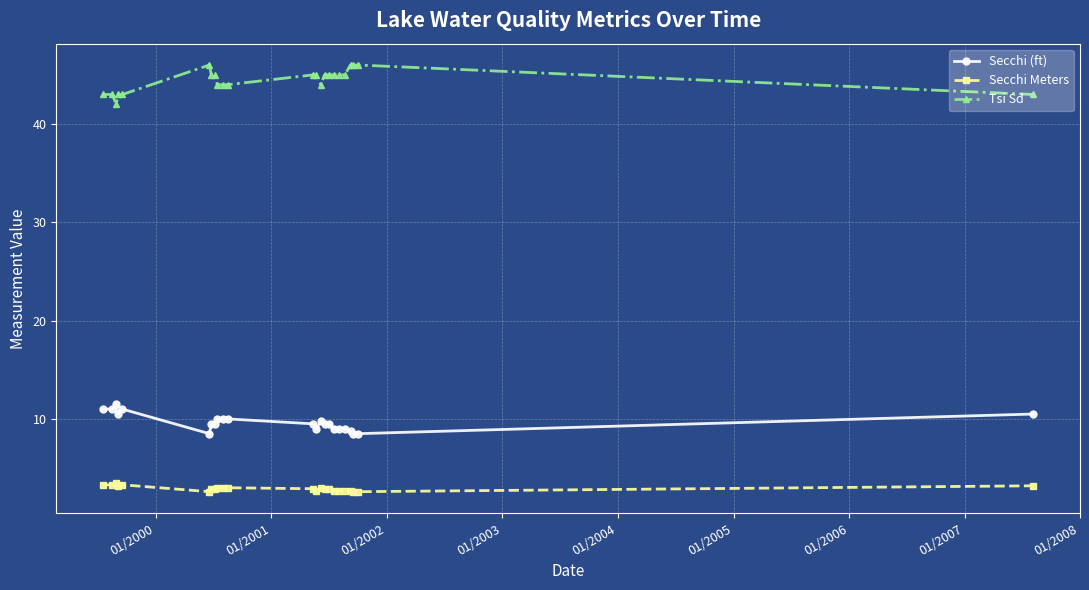

Which series has the largest total across all categories?

Tsi Sd